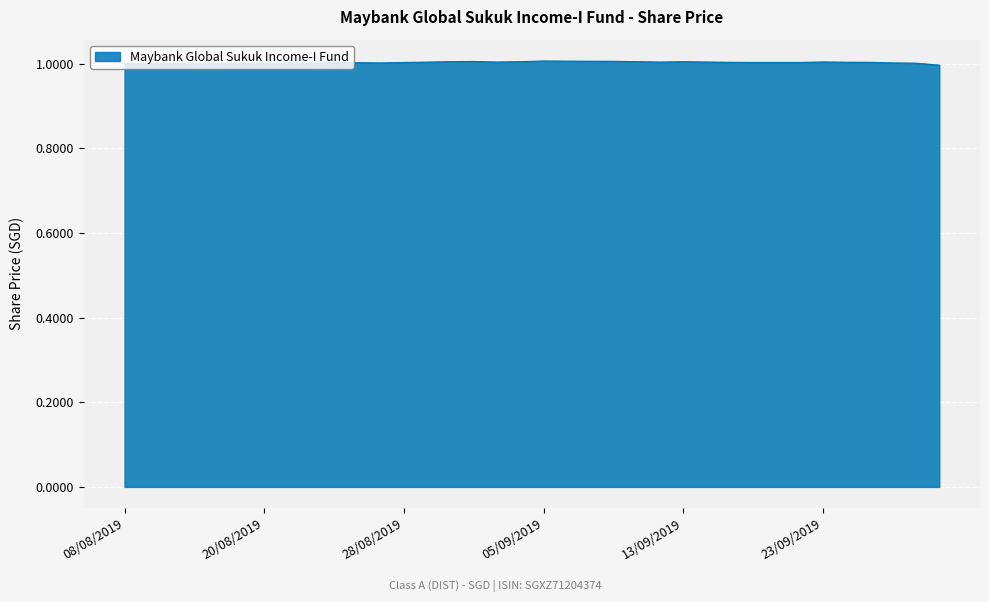

What is the maximum value shown in the chart?

1.0